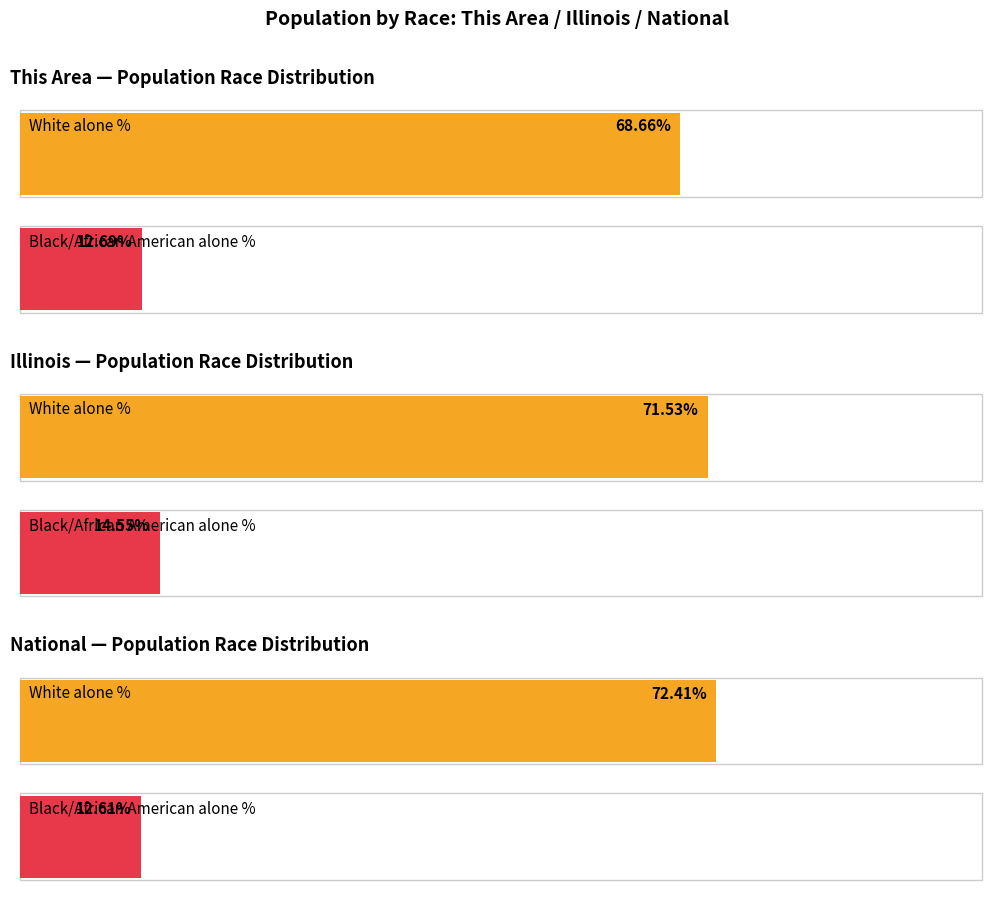

What are all the series names shown in the legend?

This Area, Illinois, National